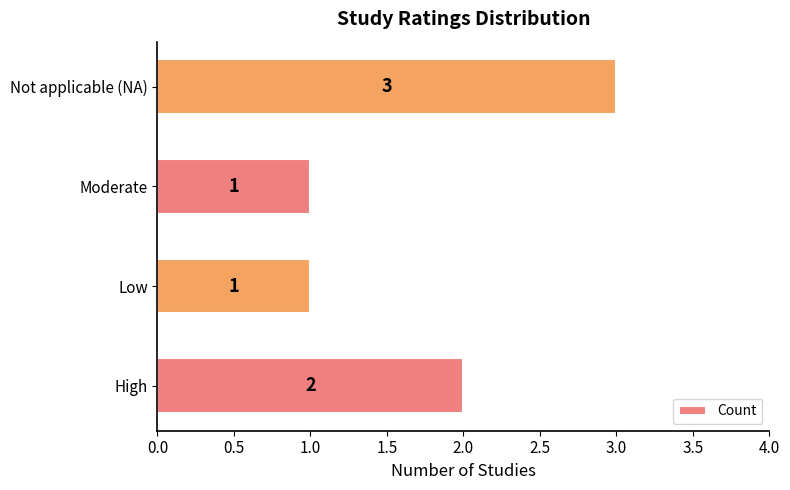

What is the sum of all values?

7